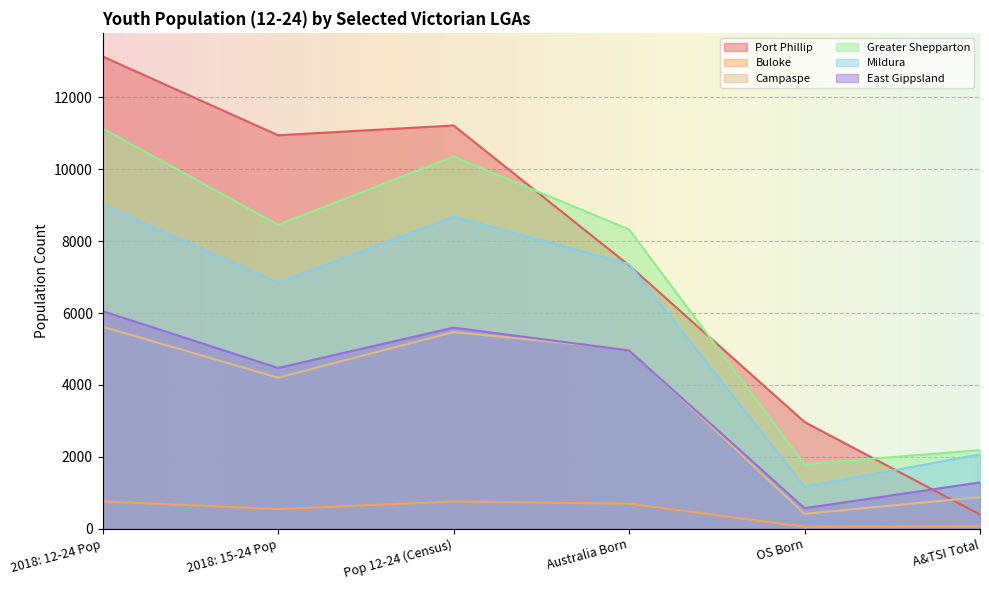

How many lines are shown in the chart?

6